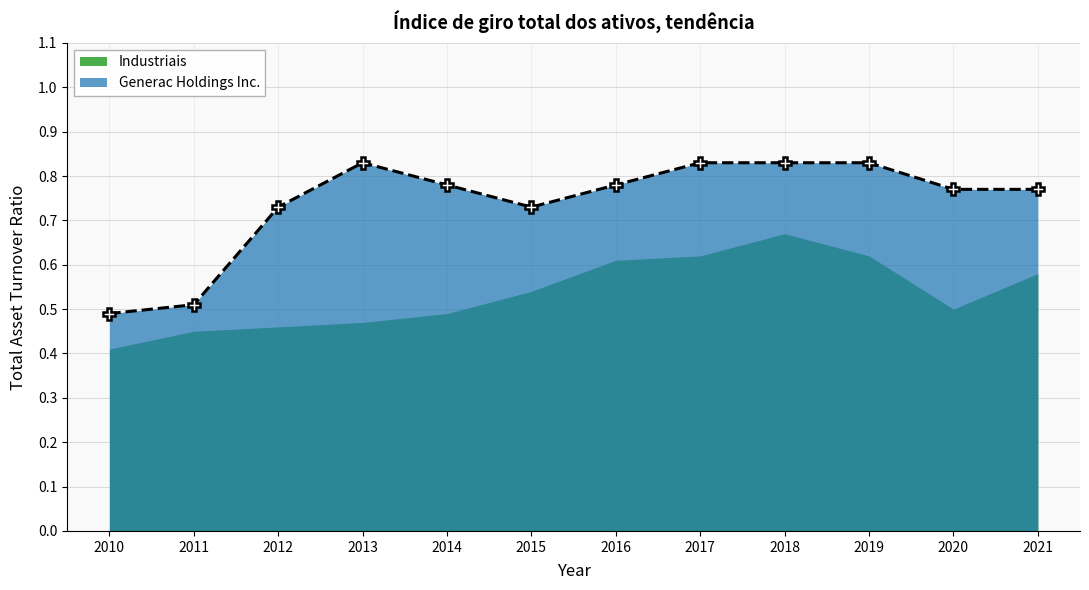

What is the average value?

0.7